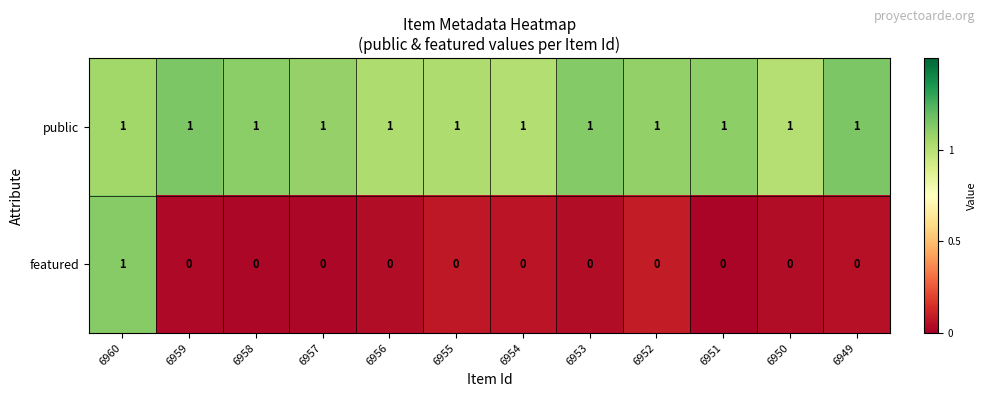

Count the number of categories in the chart.

12